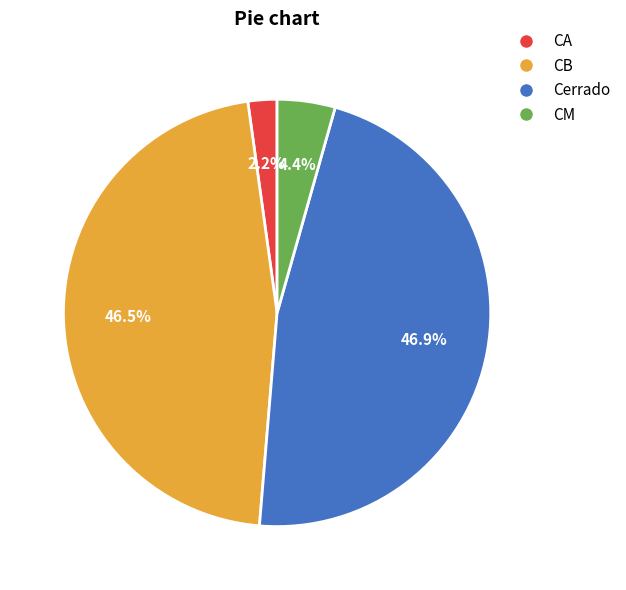

Which has a higher value, CB or CM?

CB